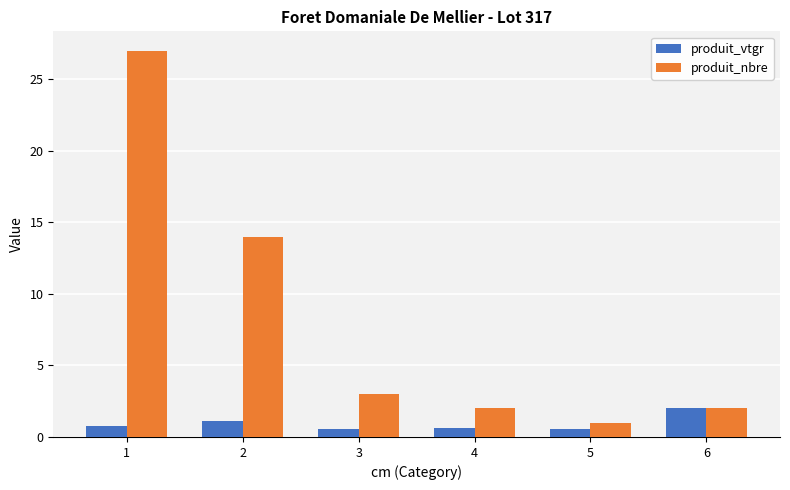

Between 1 and 6, which series saw the biggest shift?

produit_nbre